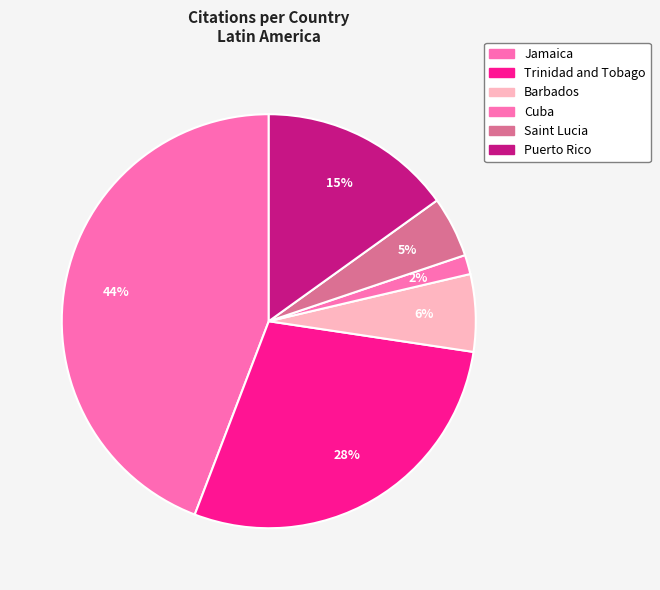

Which slice is the smallest?

Cuba